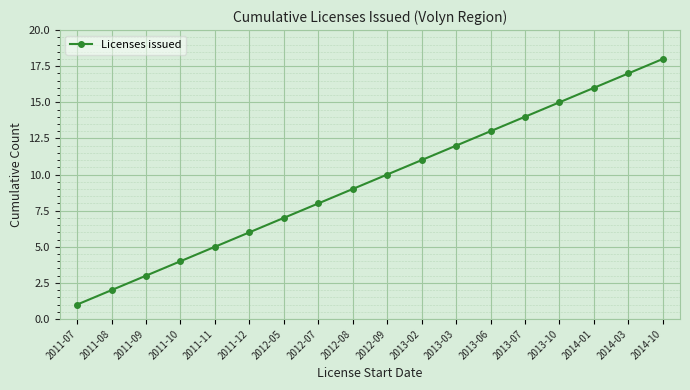

What is the minimum value shown in the chart?

1